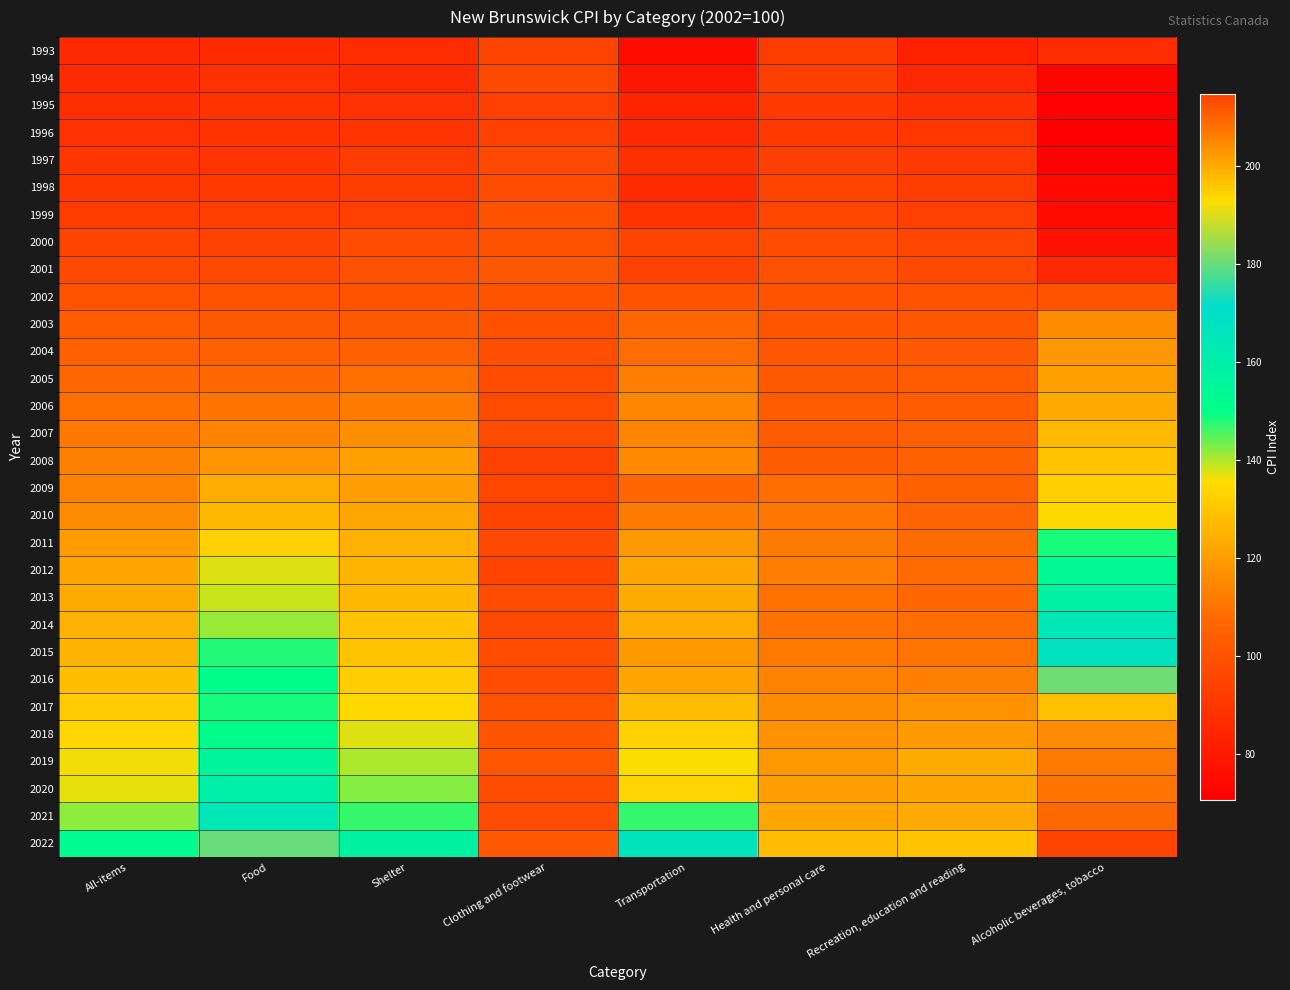

At how many categories does at least one series exceed 212?

1